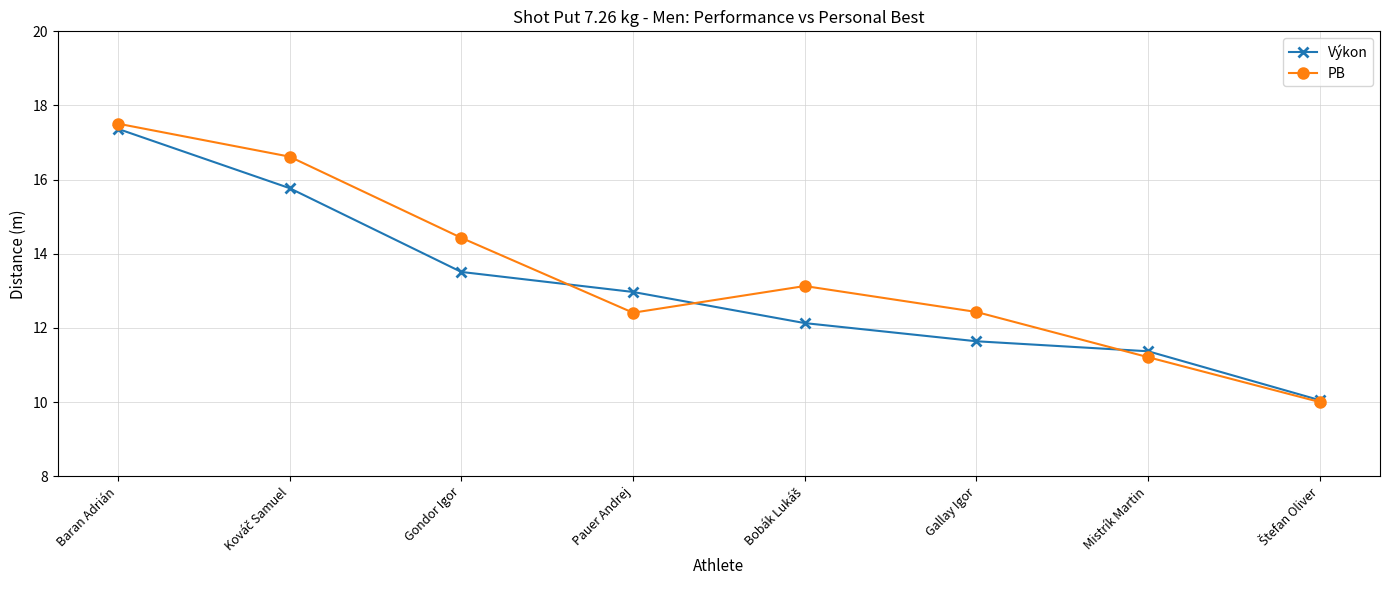

What position from the right is Gondor Igor?

6